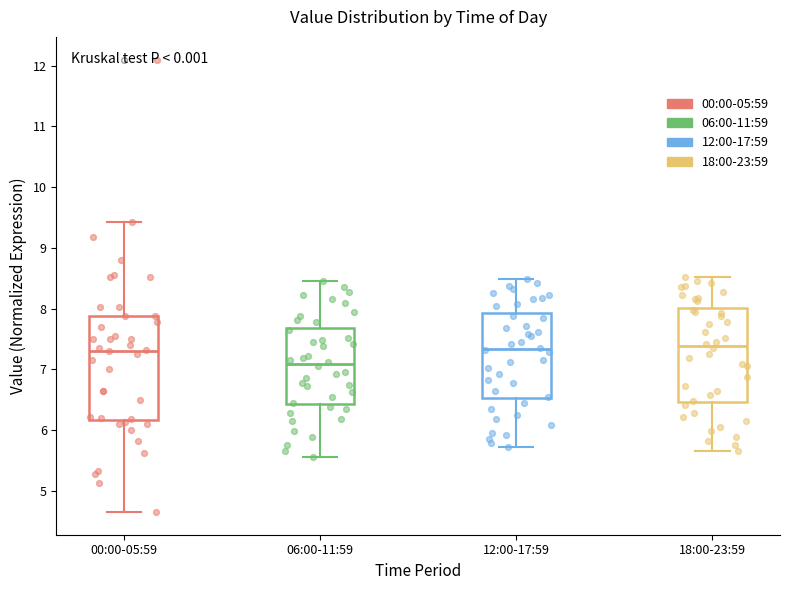

Where is the lower edge of the box for 00:00-05:59 on the y-axis? The values are not printed on the chart, so give them approximately, as read against the axis.

6.2